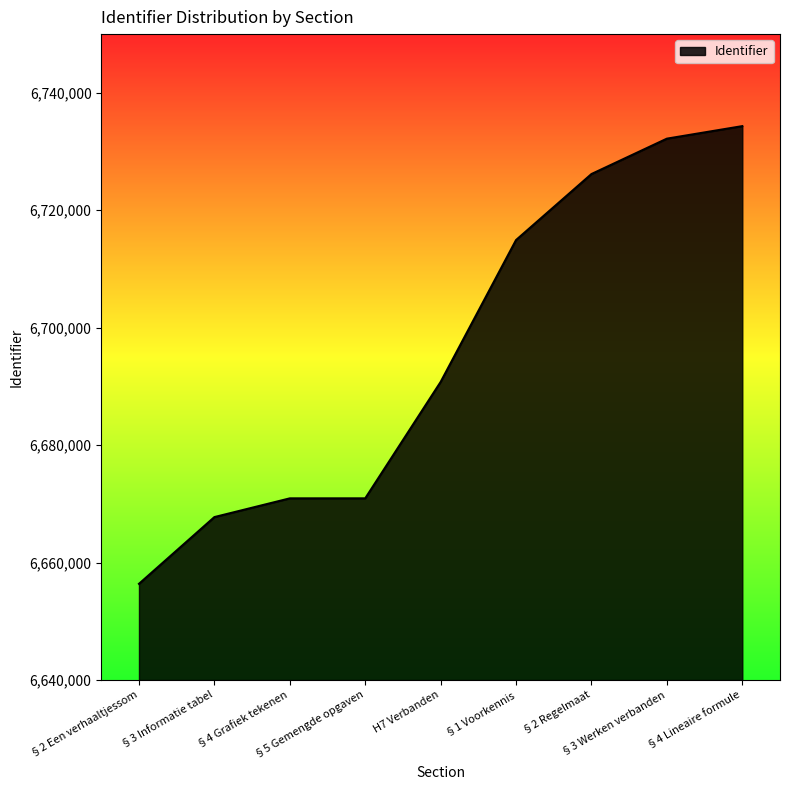

What is the change in value from §3 Informatie tabel to §4 Grafiek tekenen?

+3189